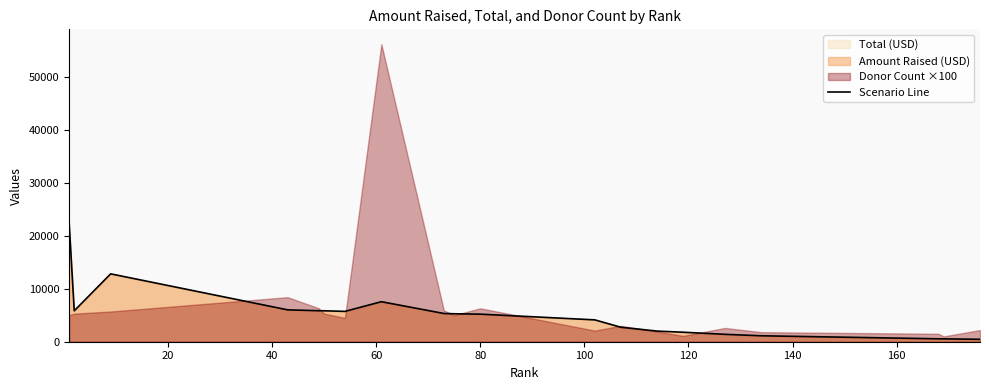

What is the highest value of the Scenario Line series?

22861